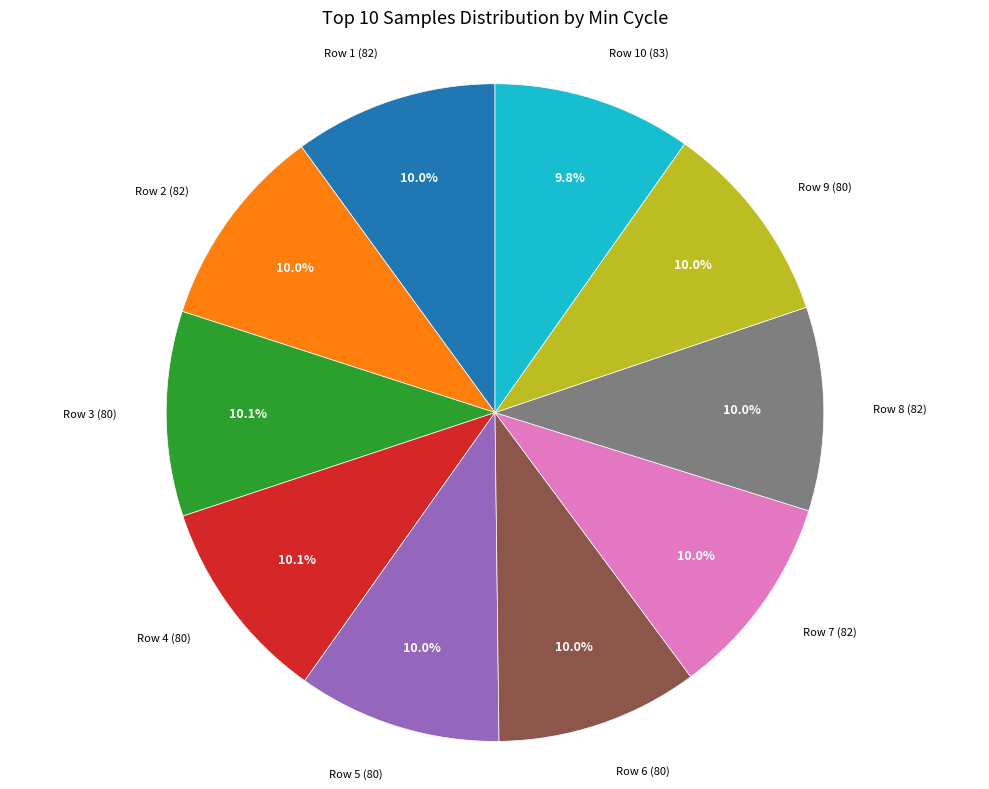

Is there a majority slice in this chart?

No